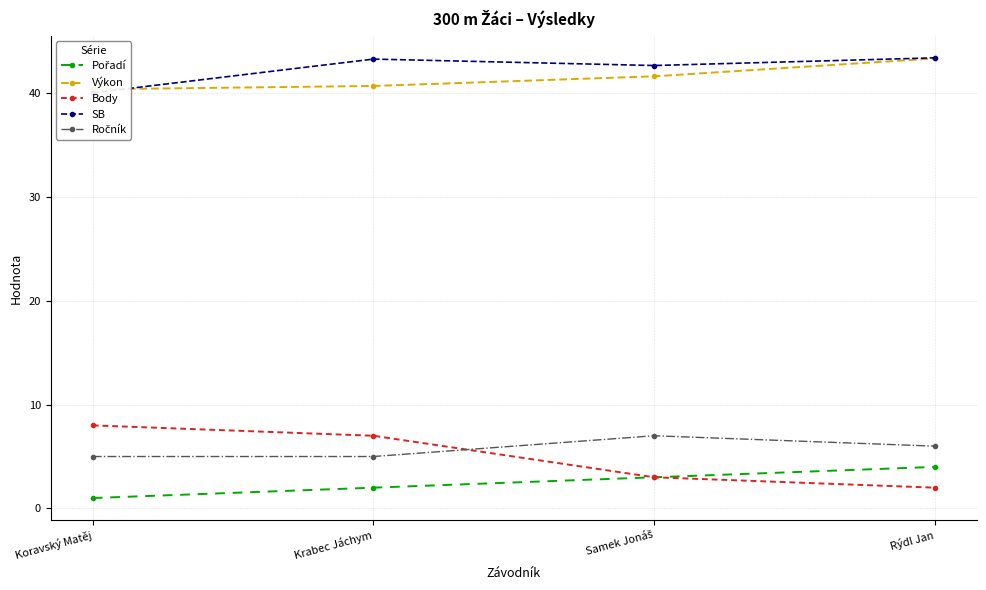

Rank the categories by SB value from highest to lowest.

Rýdl Jan, Krabec Jáchym, Samek Jonáš, Koravský Matěj